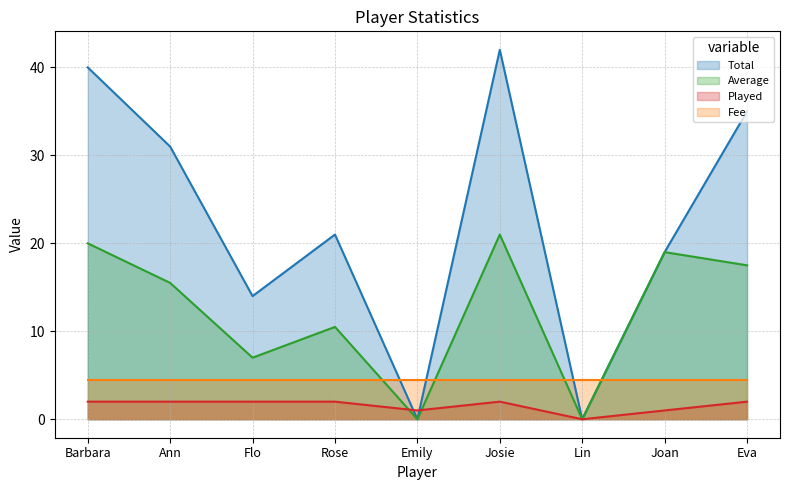

What is the maximum value shown in the chart?

42.0